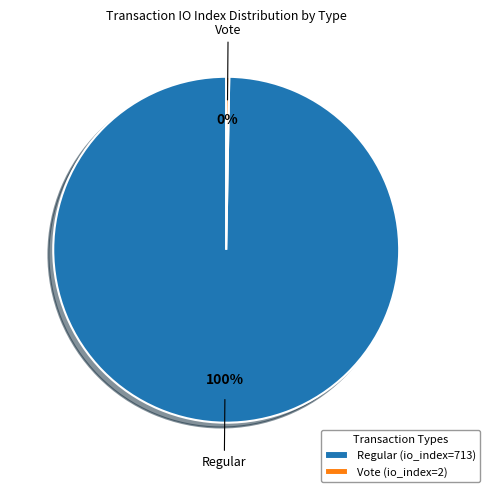

Is the sum of Regular (io_index=713) and Vote (io_index=2) greater than half?

Yes